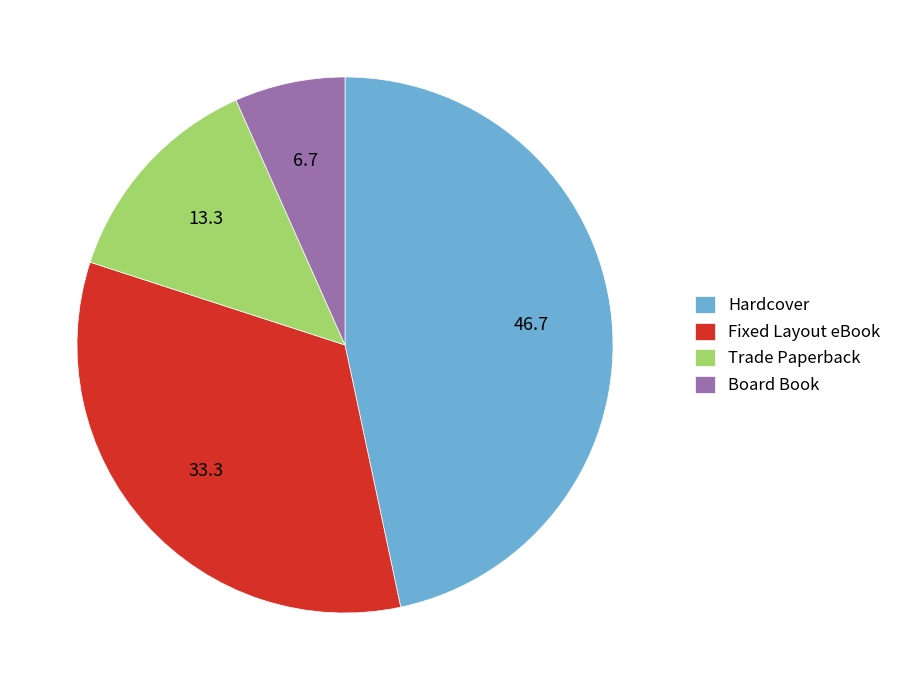

Rank the categories by value from lowest to highest.

Board Book, Trade Paperback, Fixed Layout eBook, Hardcover